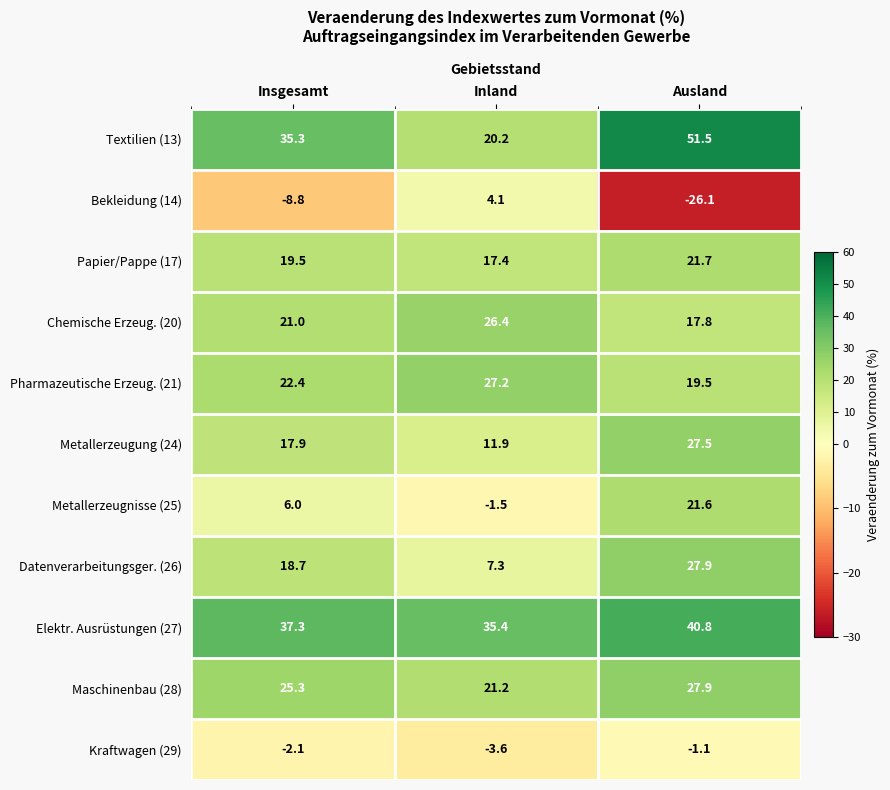

Count the number of categories in the chart.

3